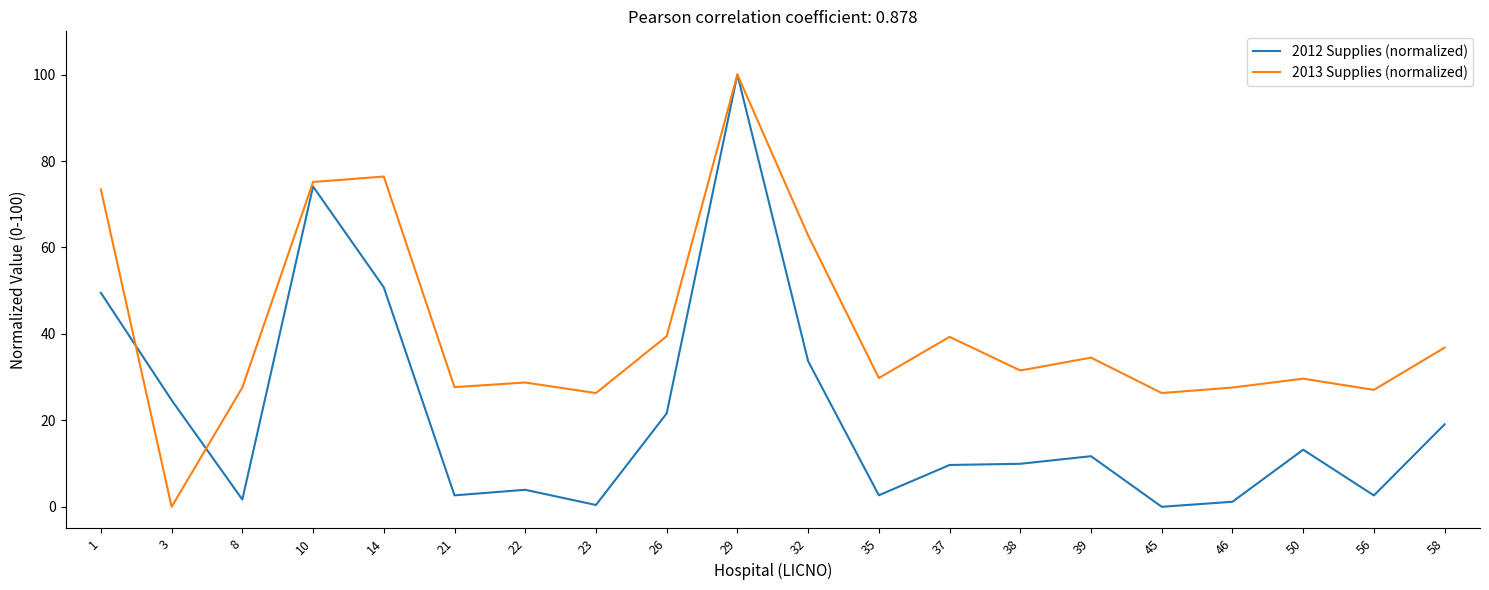

What is the spread (max minus min) of values at 37?

29.6